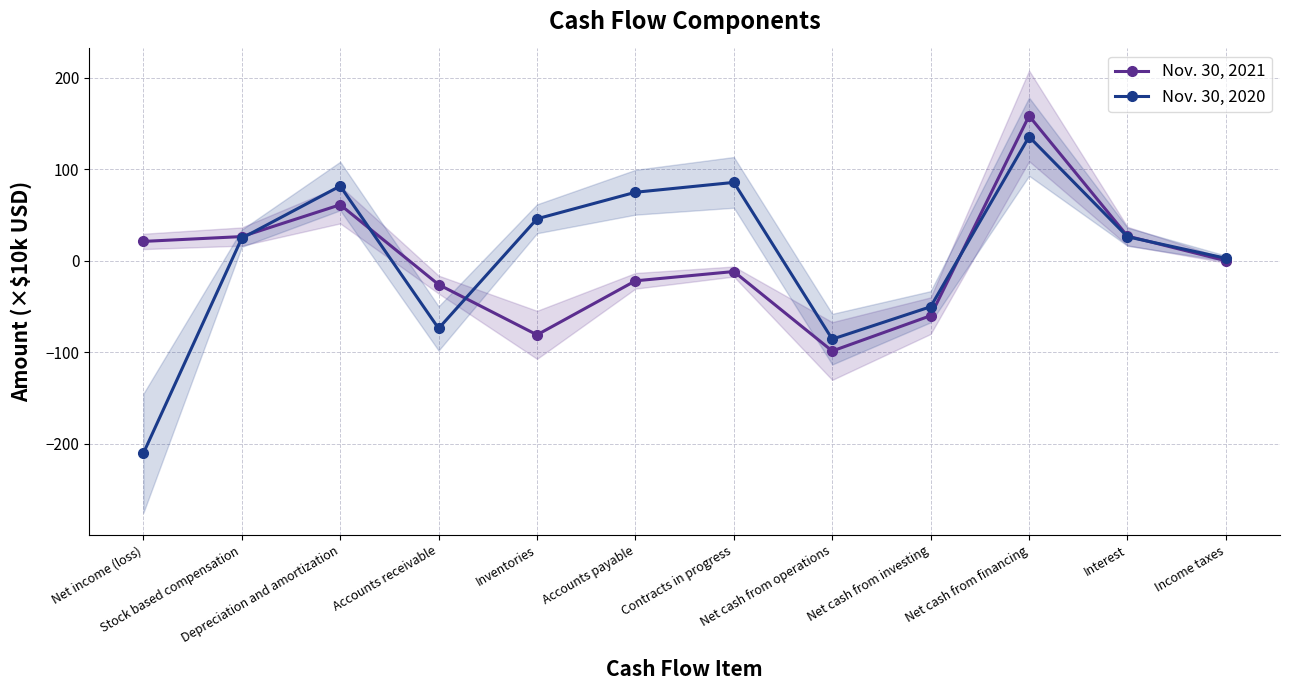

Reading left to right, transcribe all the data shown in this chart.

Nov. 30, 2021: 21.3	26.6	61.3	-25.9	-80.9	-21.8	-11.7	-98.6	-59.9	158.5	27.1	0.2
Nov. 30, 2020: -210.3	24.8	81.8	-73.9	46.0	75.0	85.8	-85.6	-50.2	135.8	26.4	2.9